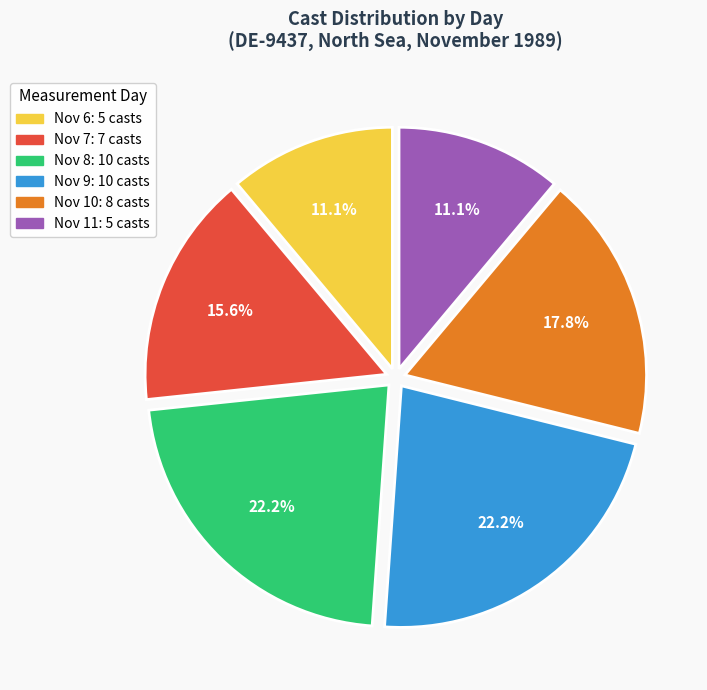

Is there any slice that represents more than half of the pie?

No